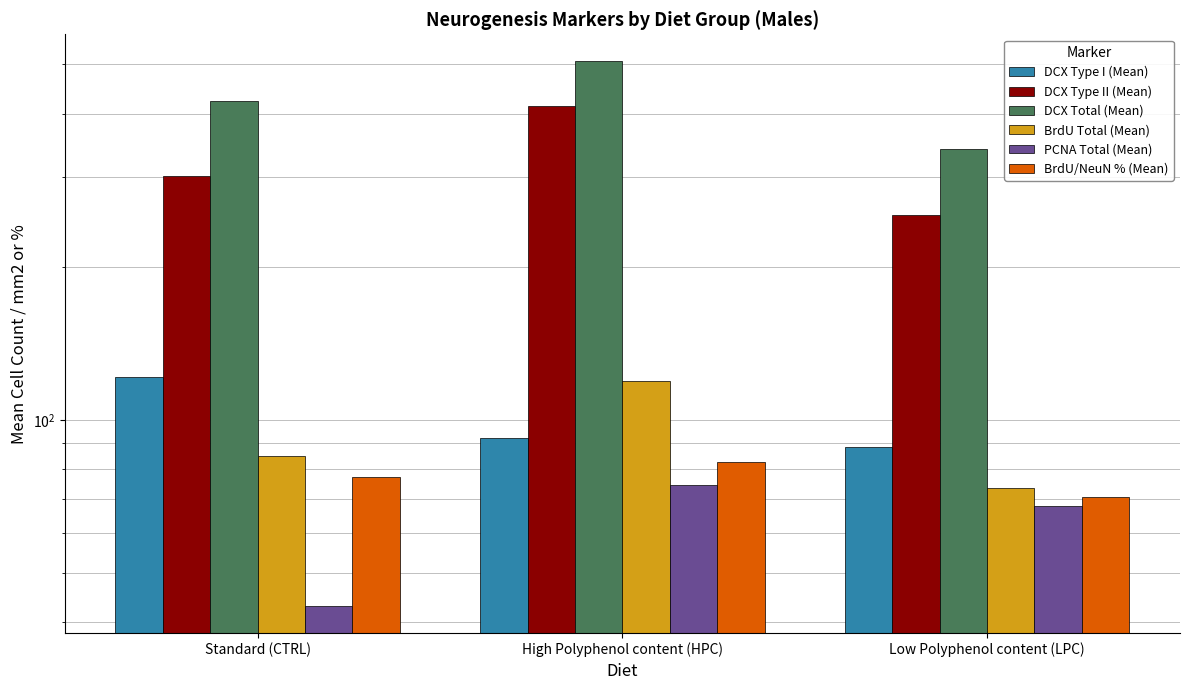

Rank the series at Standard (CTRL) from lowest to highest value.

PCNA Total (Mean), BrdU/NeuN % (Mean), BrdU Total (Mean), DCX Type I (Mean), DCX Type II (Mean), DCX Total (Mean)